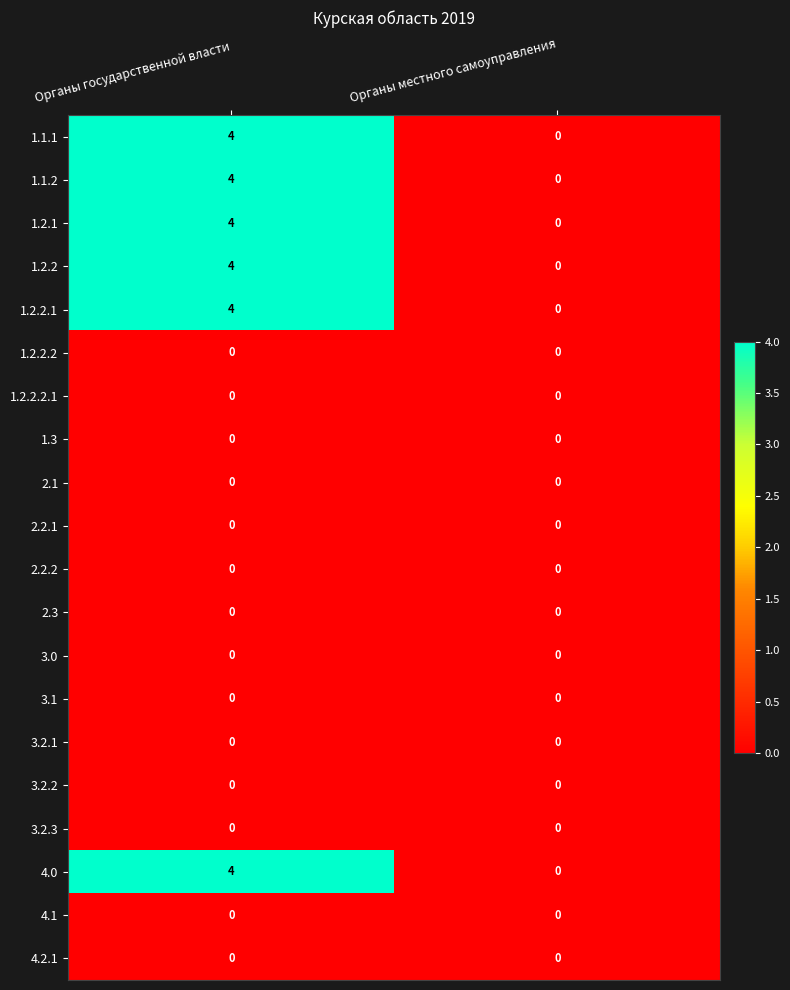

The 1.1.2 series shows 0 at Органы местного самоуправления. True or false?

True